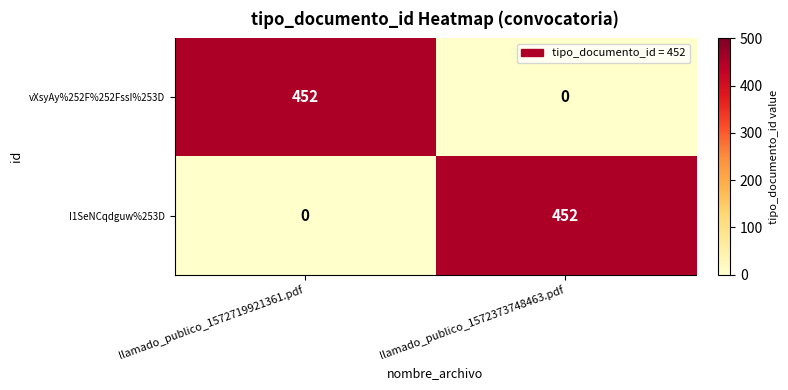

The value of vXsyAy%252F%252FssI%253D at llamado_publico_1572373748463.pdf is -206. True or false?

False